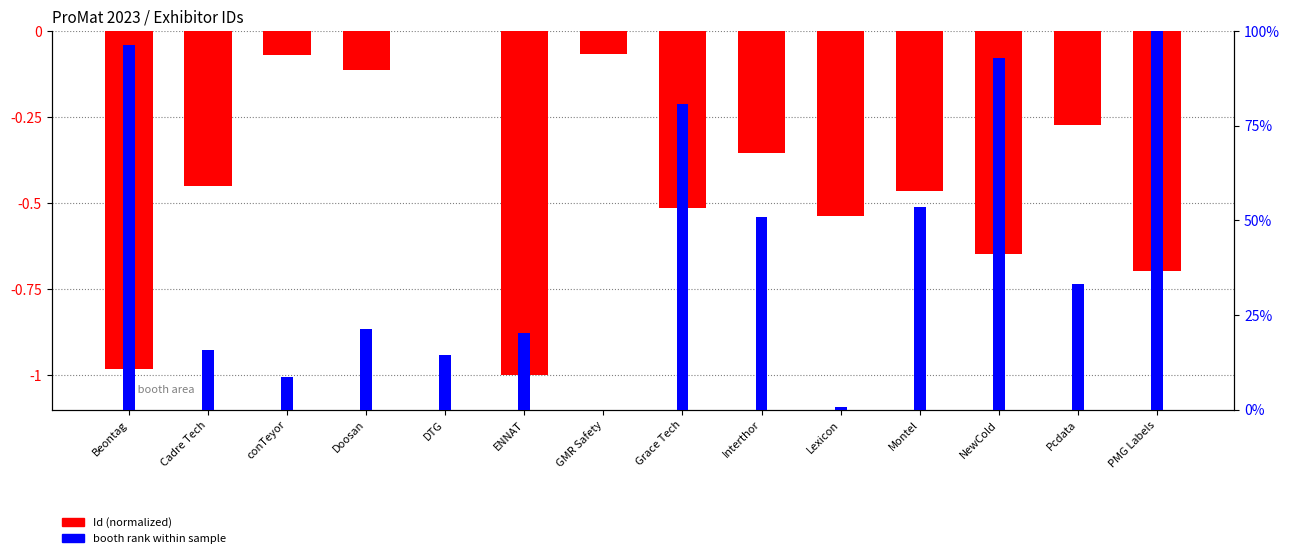

Are the bars grouped side by side (vs. stacked)?

Yes